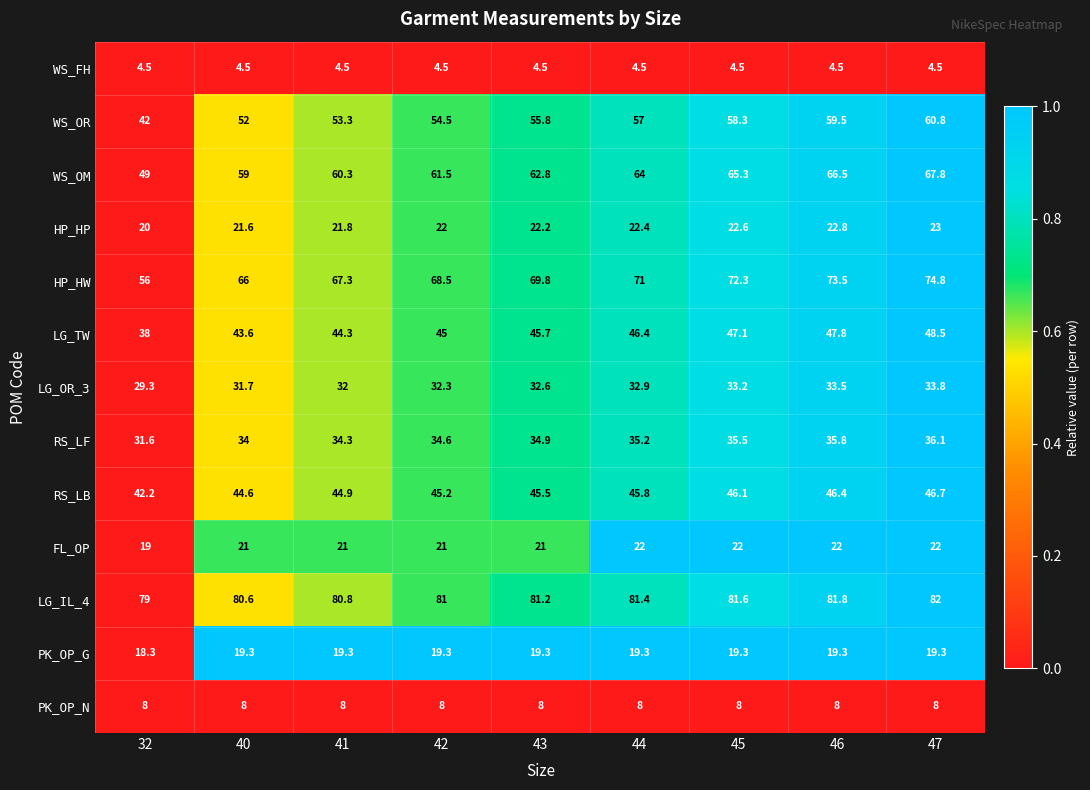

The WS_OM series shows 49.0 at 32. True or false?

True